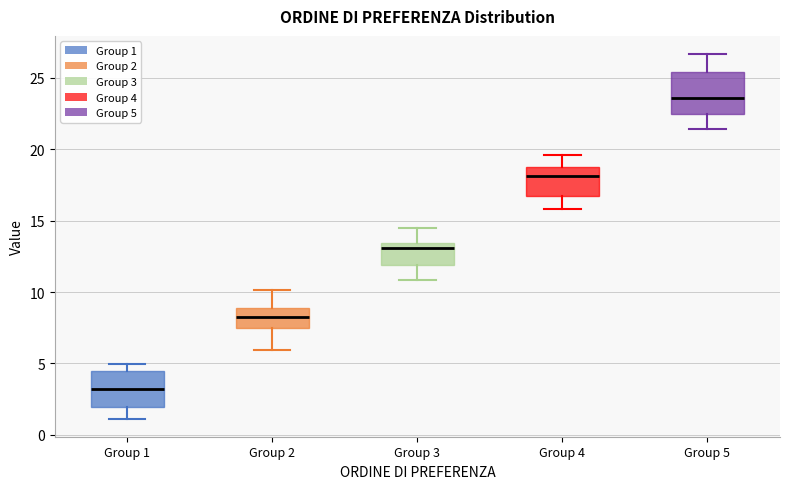

Reading left to right, transcribe this box plot: for each box, give where its median line is, the range the box spans, and where its two whiskers end, as read against the y-axis. The values are not printed on the chart, so give them approximately, as read against the axis.

Group 1: median 3.0, box 2.0 to 4.5, whiskers 1.0 to 5.0
Group 2: median 8.0, box 7.5 to 9.0, whiskers 6.0 to 10.0
Group 3: median 13.0, box 12.0 to 13.5, whiskers 11.0 to 14.5
Group 4: median 18.0, box 16.5 to 18.5, whiskers 16.0 to 19.5
Group 5: median 23.5, box 22.5 to 25.5, whiskers 21.5 to 26.5